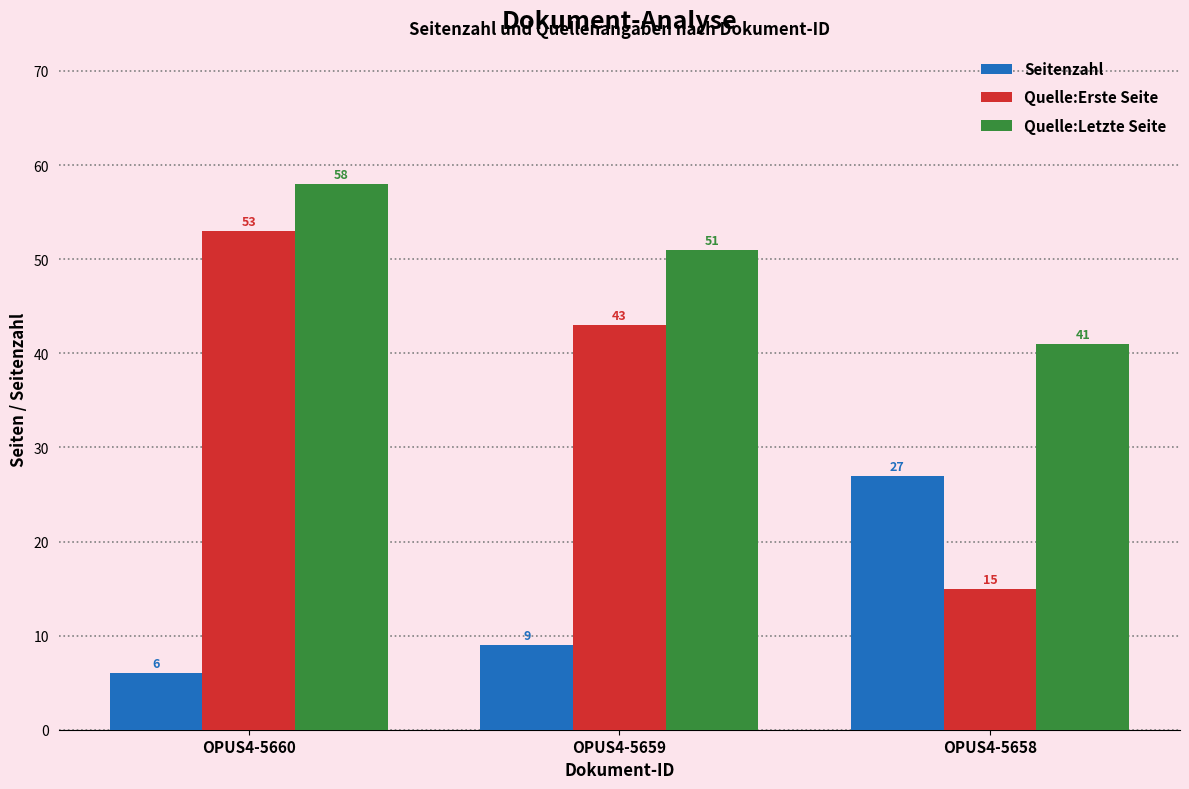

Between OPUS4-5660 and OPUS4-5658, which series saw the biggest shift?

Quelle:Erste Seite